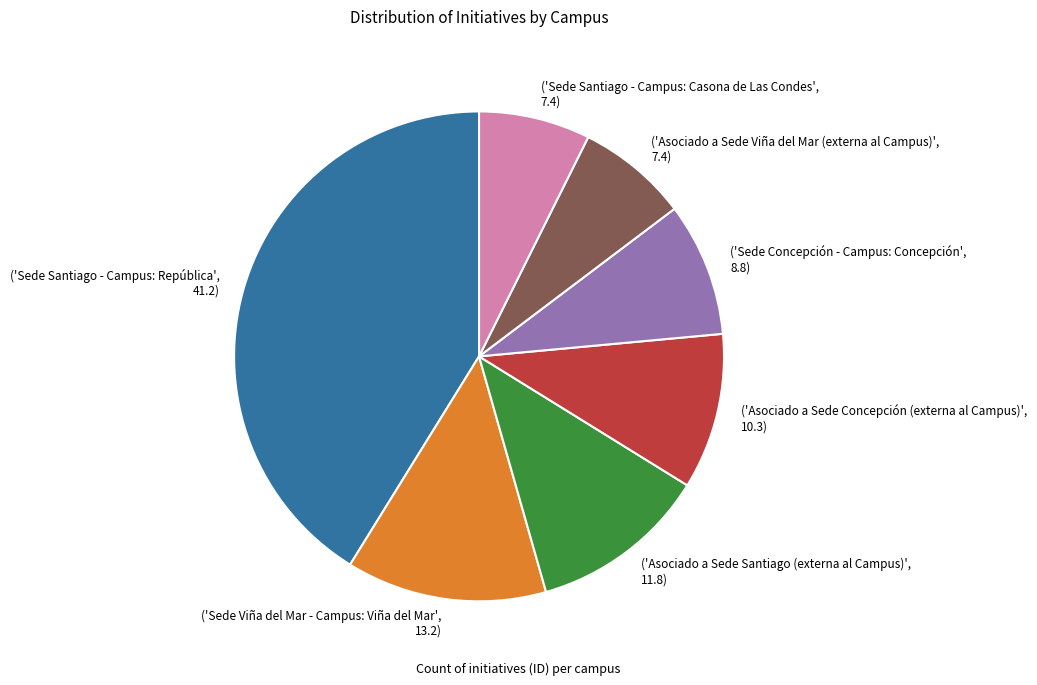

Approximately how many times larger is the value at ('Asociado a Sede Santiago (externa al Campus)', 11.8) compared to ('Sede Concepción - Campus: Concepción', 8.8)?

1.3